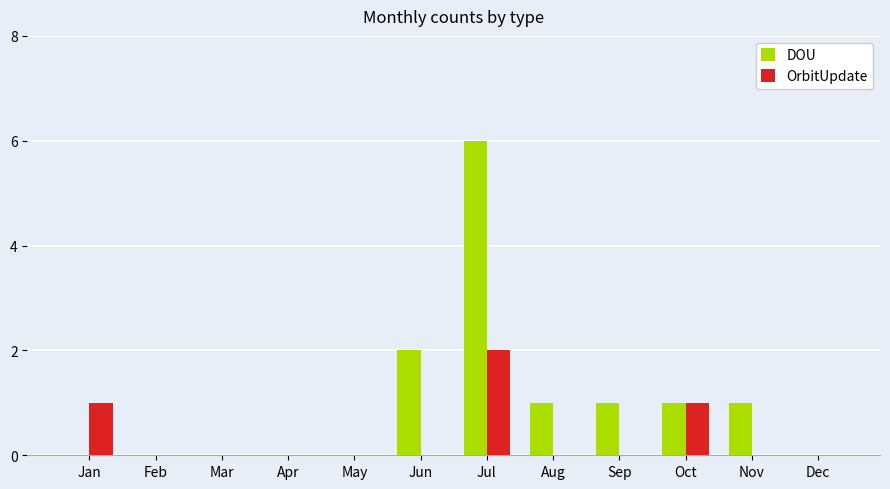

How many series are shown in this chart?

2